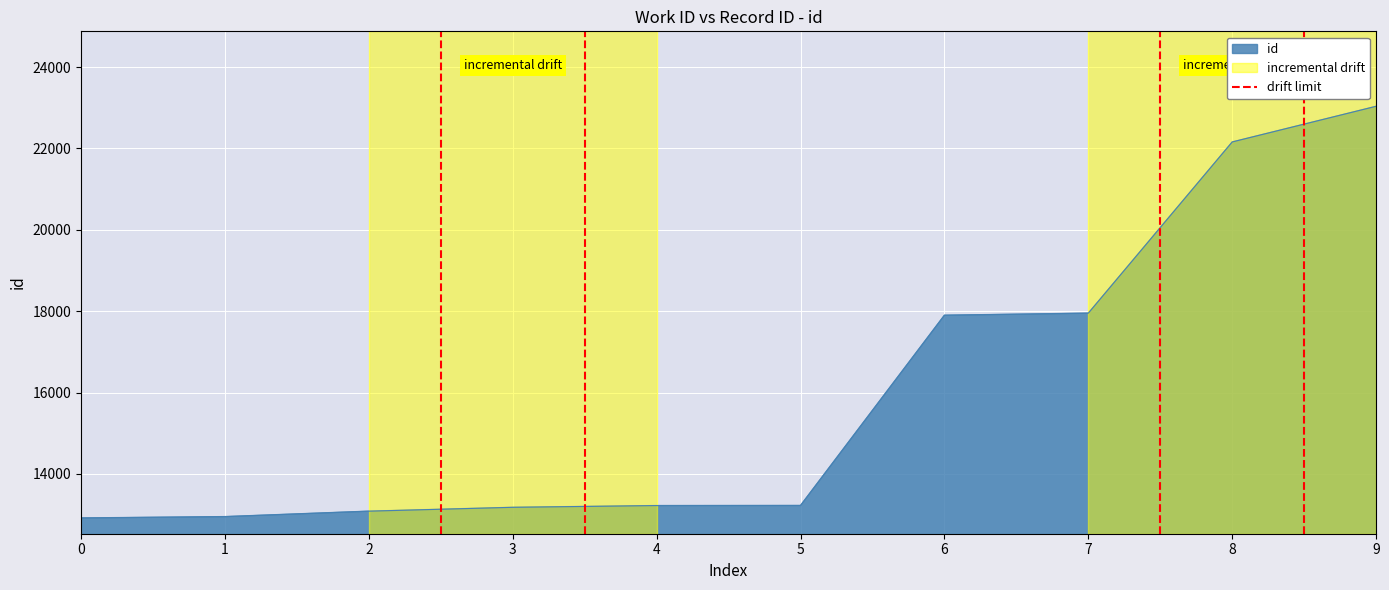

The id series shows 12915 at 0. True or false?

True